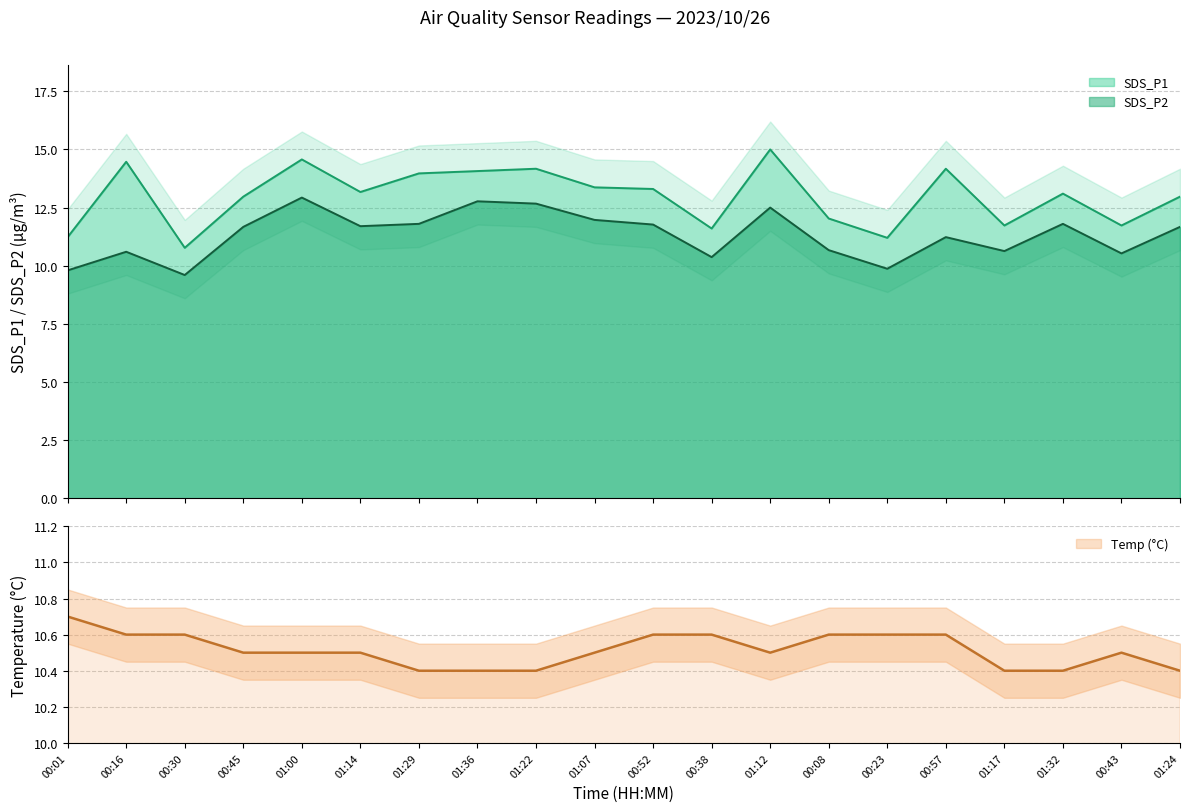

True or false: SDS_P1 and SDS_P2 intersect in this chart.

False